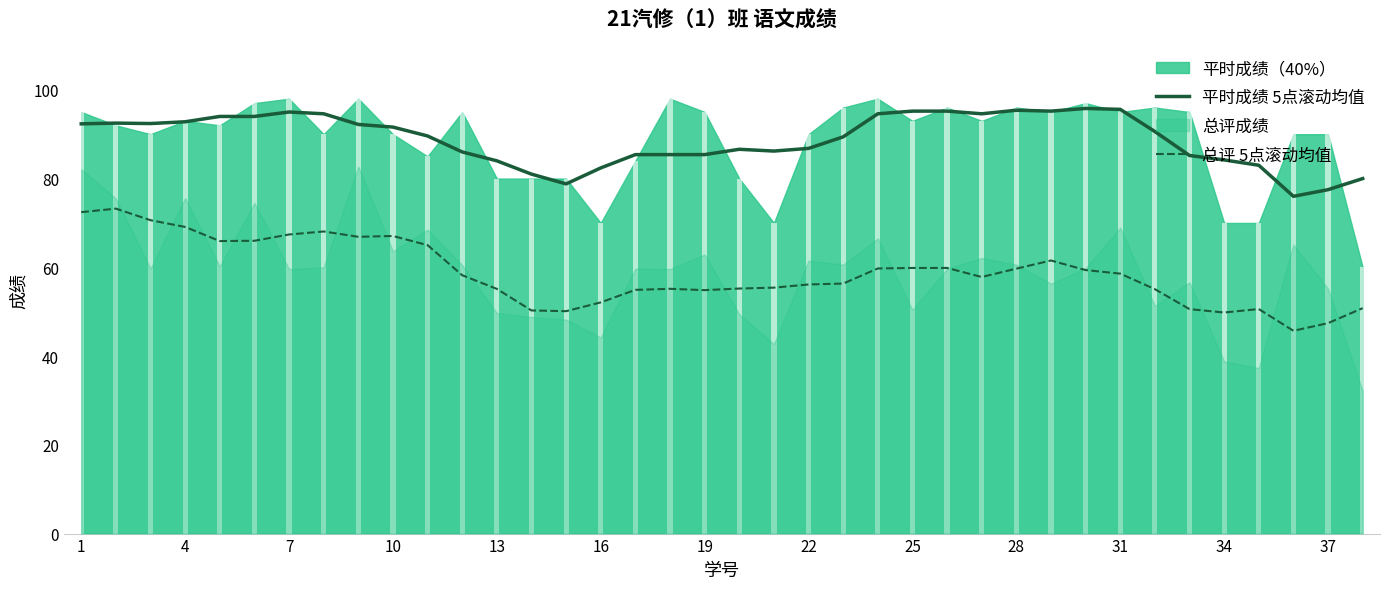

What is the average value of the 平时成绩 5点滚动均值 series?

88.9